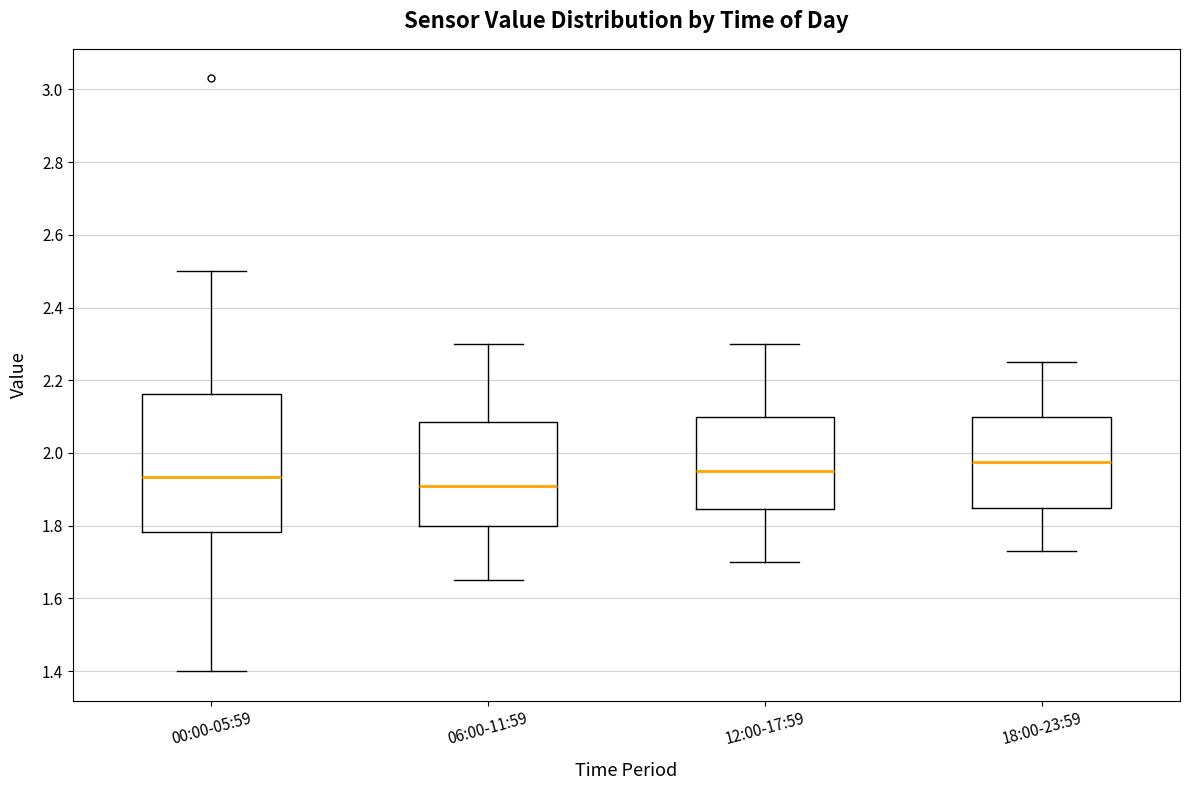

Reading left to right, read every box against the y-axis: the position of its median line, the range the box covers, and the ends of its whiskers. The values are not printed on the chart, so give them approximately, as read against the axis.

00:00-05:59: median 1.94, box 1.78 to 2.16, whiskers 1.40 to 2.50
06:00-11:59: median 1.92, box 1.80 to 2.08, whiskers 1.66 to 2.30
12:00-17:59: median 1.96, box 1.84 to 2.10, whiskers 1.70 to 2.30
18:00-23:59: median 1.98, box 1.86 to 2.10, whiskers 1.74 to 2.26